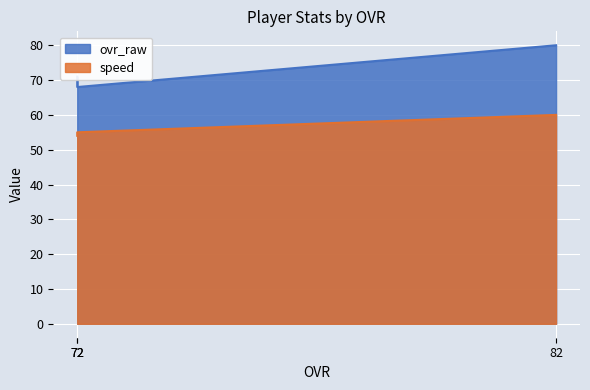

How many categories are shown in the chart?

3